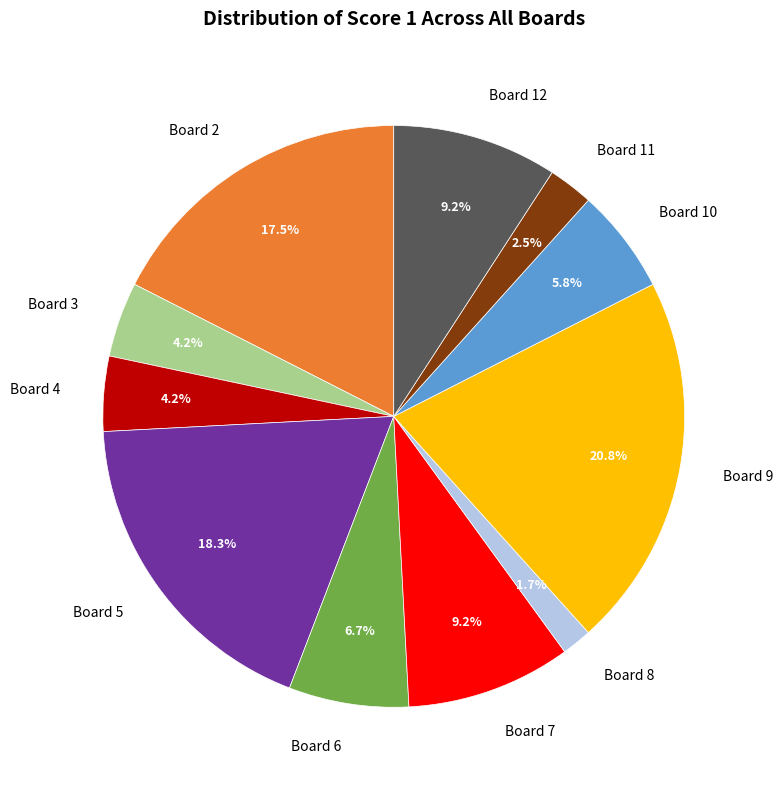

What is the smallest slice in the pie chart?

Board 8